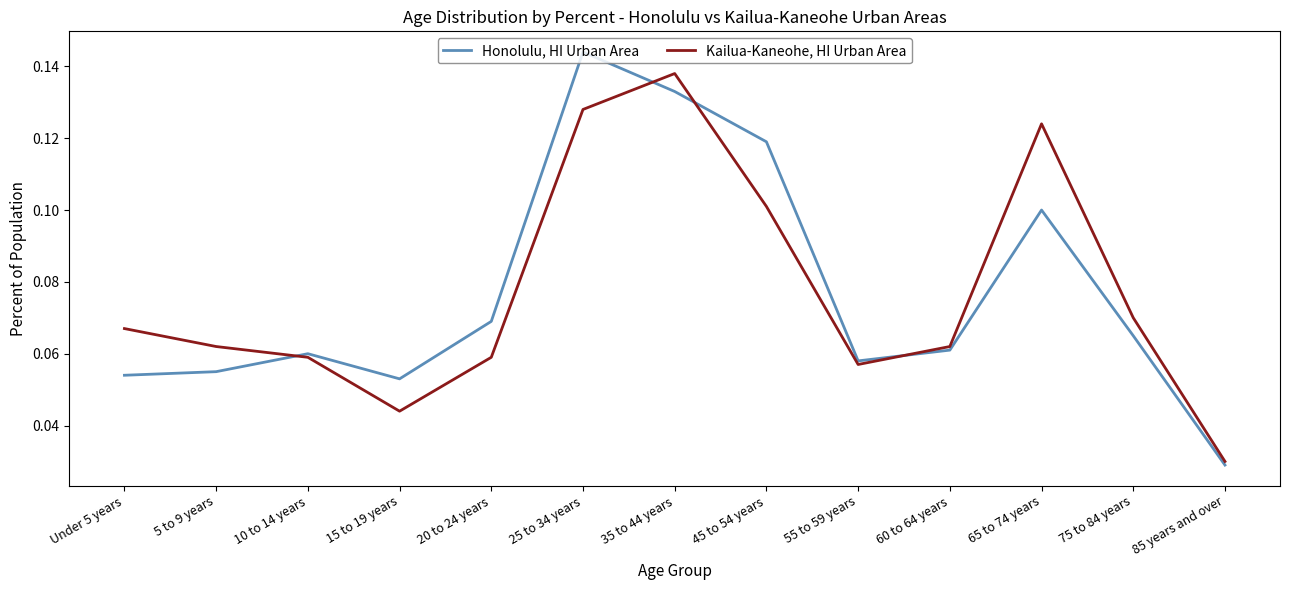

Which series has the largest range (max minus min)?

Honolulu, HI Urban Area